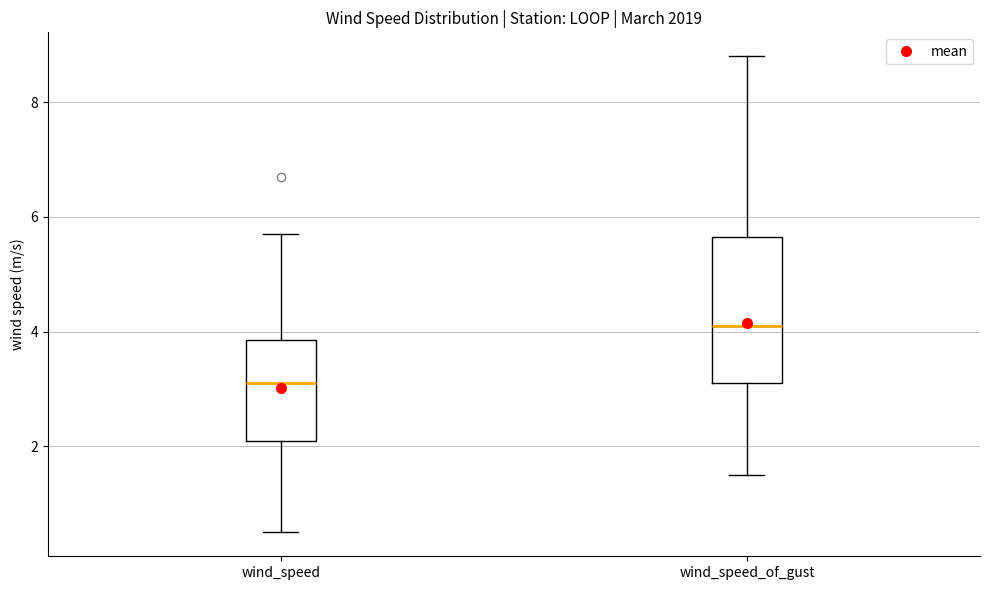

Where is the upper edge of the box for wind_speed_of_gust on the y-axis? The values are not printed on the chart, so give them approximately, as read against the axis.

5.6